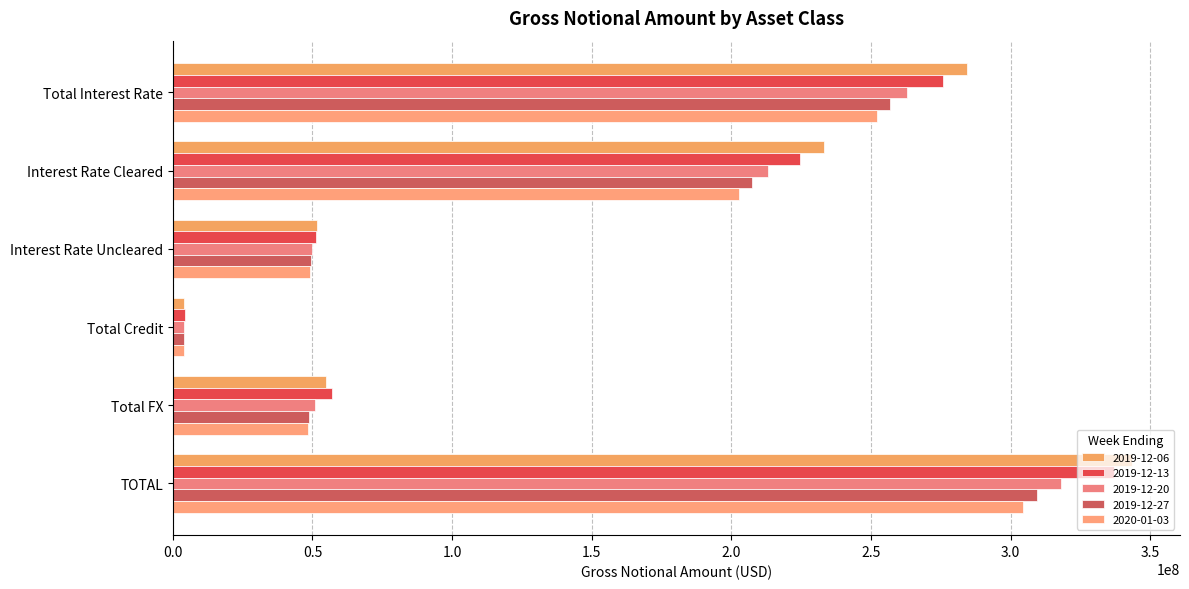

What is the sum of all 2020-01-03 values?

860635908